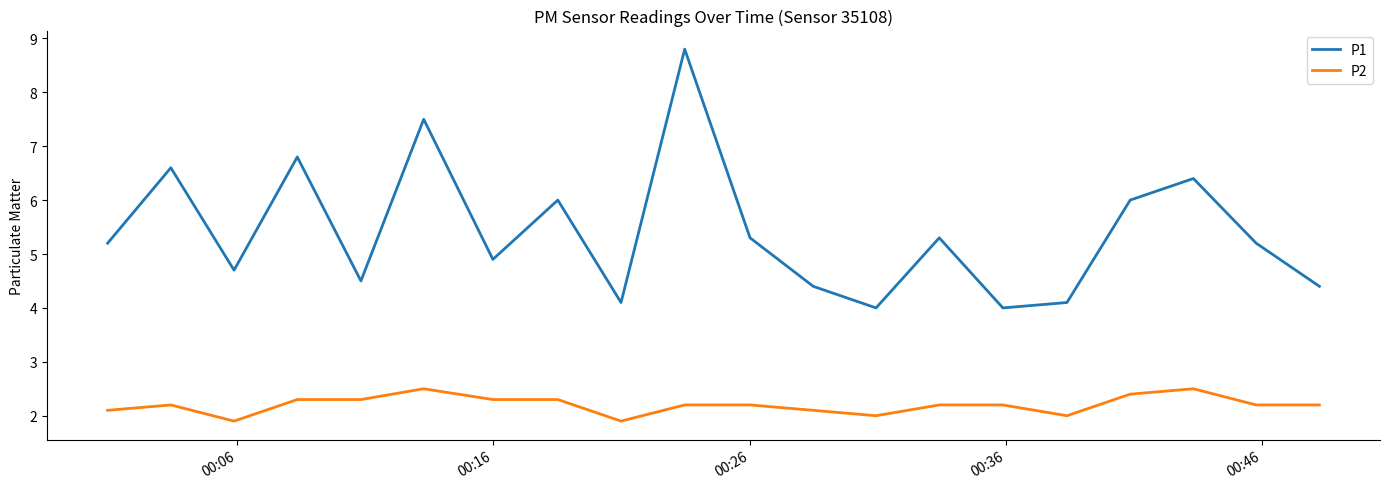

Rank the series by their average value, from lowest to highest.

P2, P1